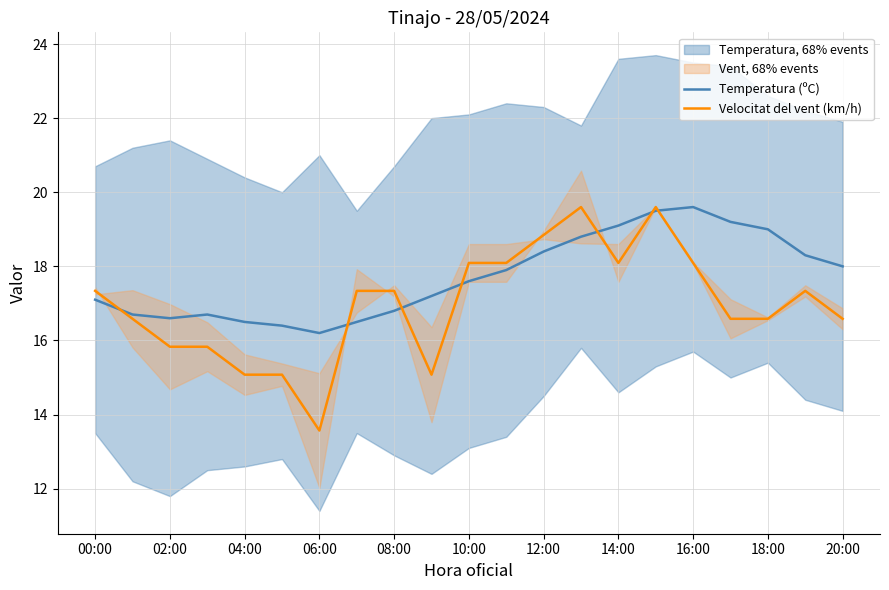

How many interior local valleys does the Temperatura (ºC) series have?

2